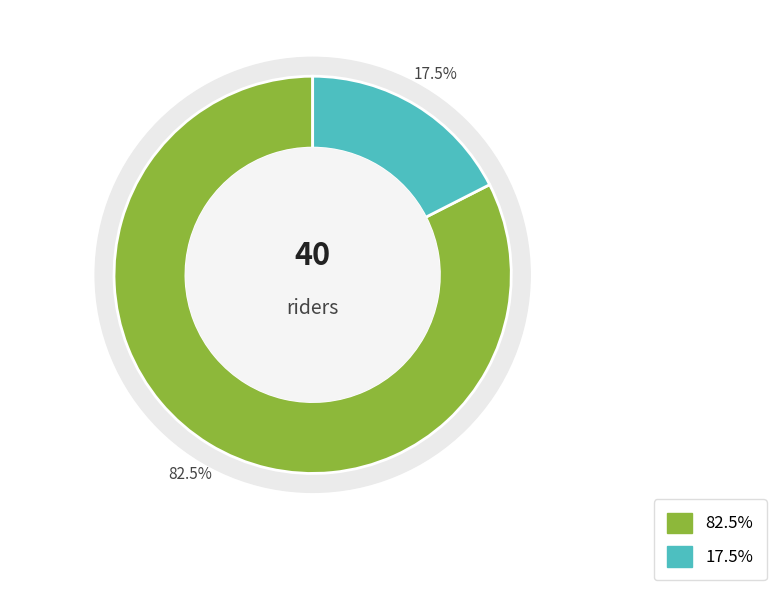

Does TT Bike account for over 50% of the chart?

No